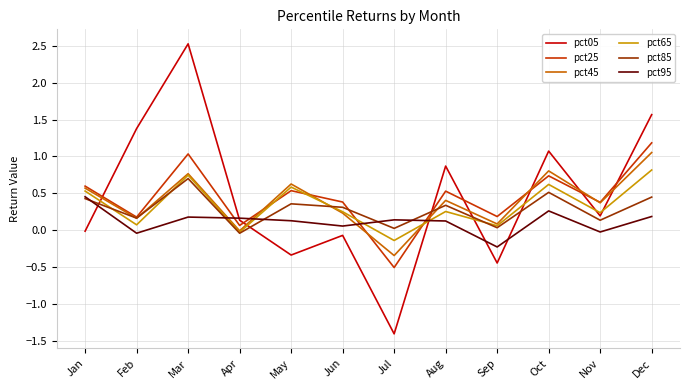

At which label is pct45 closest to 0?

Apr